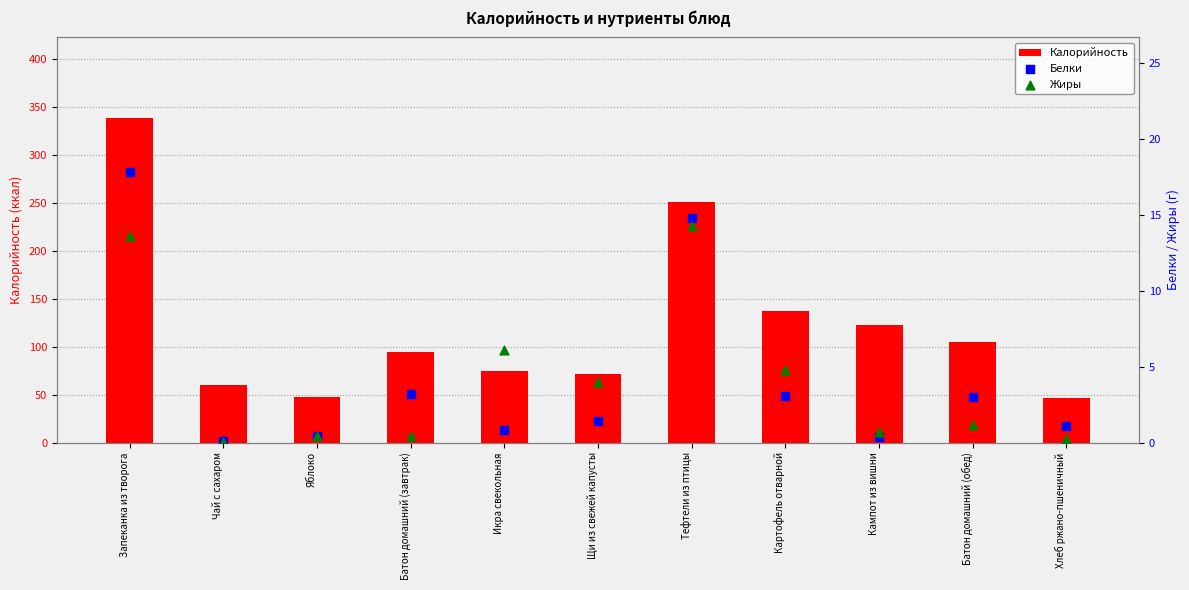

What are all the series names shown in the legend?

Калорийность, Белки, Жиры